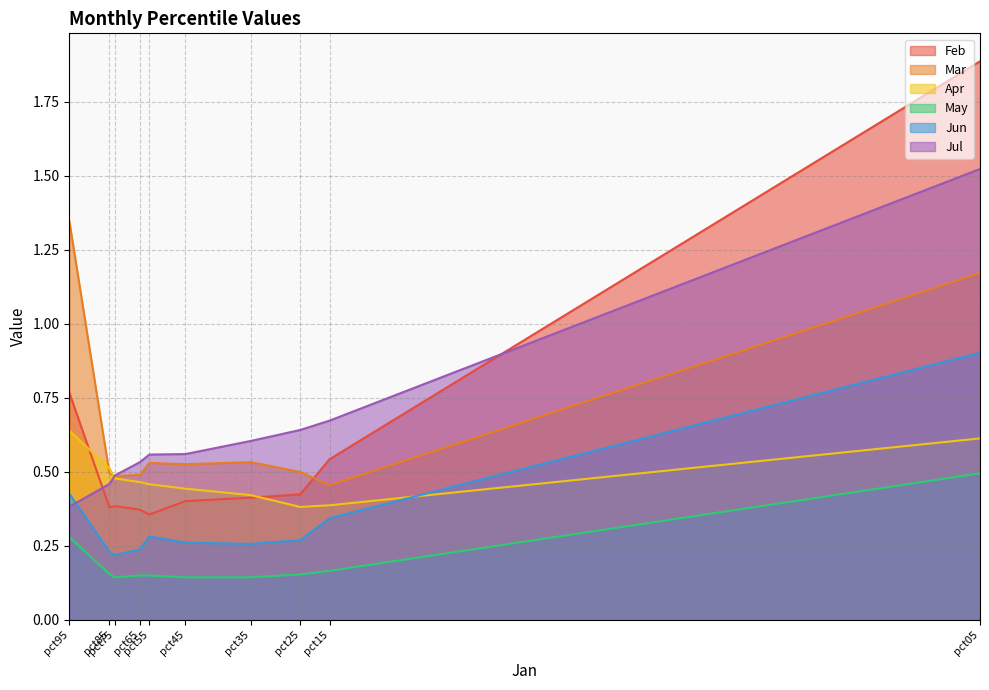

How many intersections are there between Apr and Jun?

1